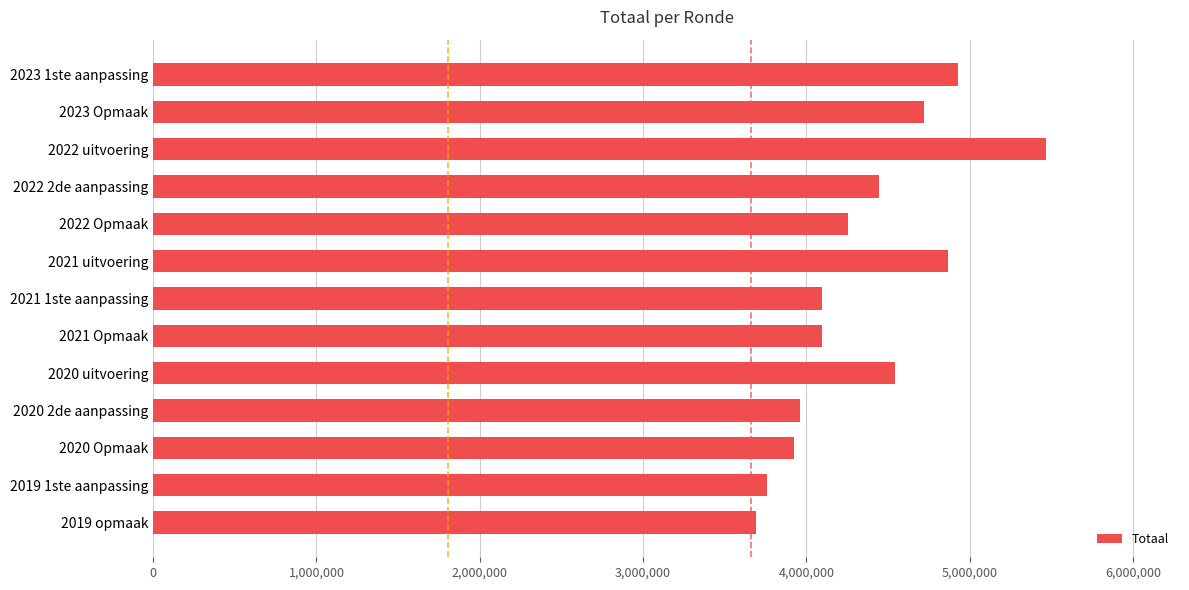

What is the sum of all values?

56759598